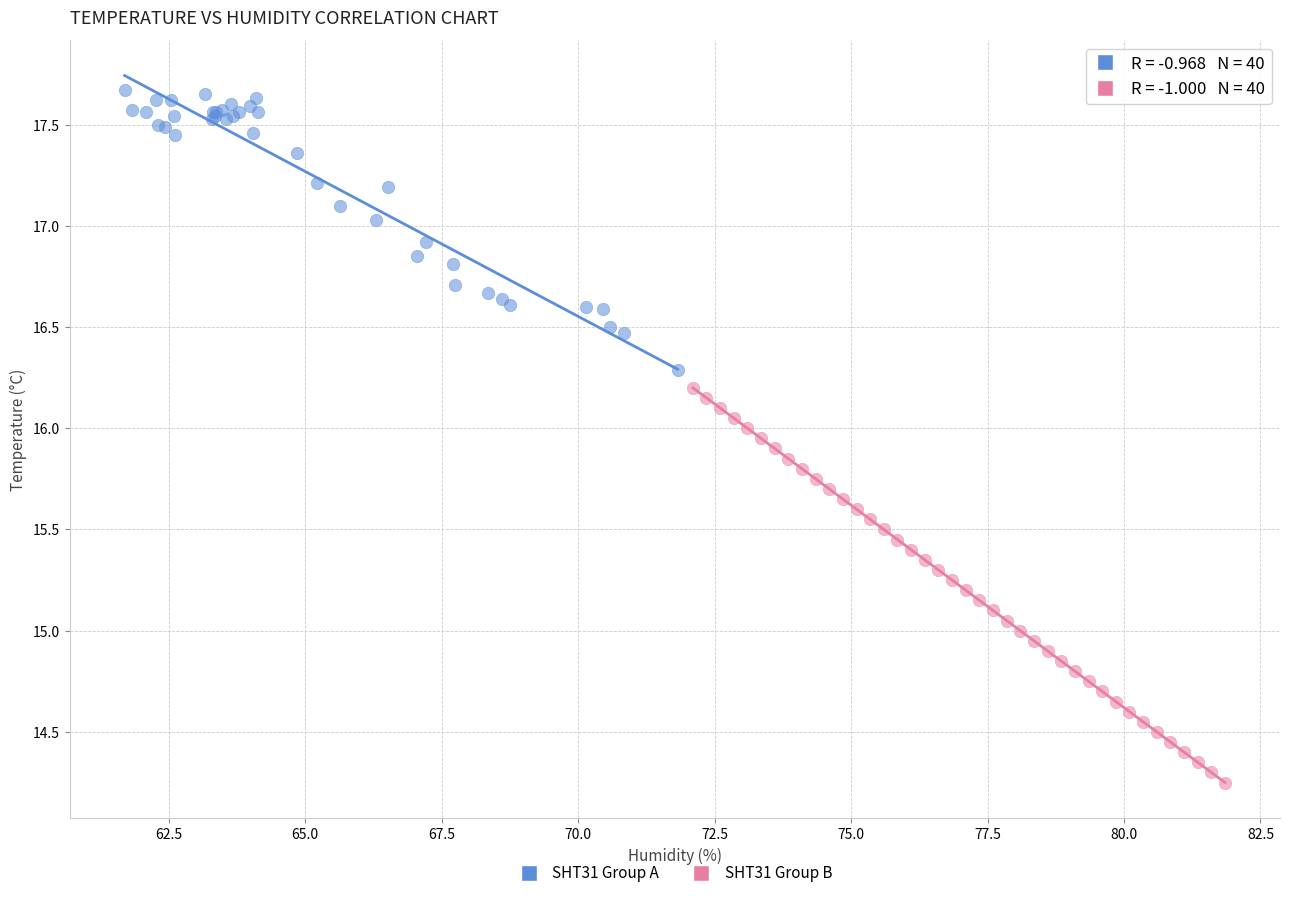

Which series has the largest Y range (max minus min)?

SHT31 Group B